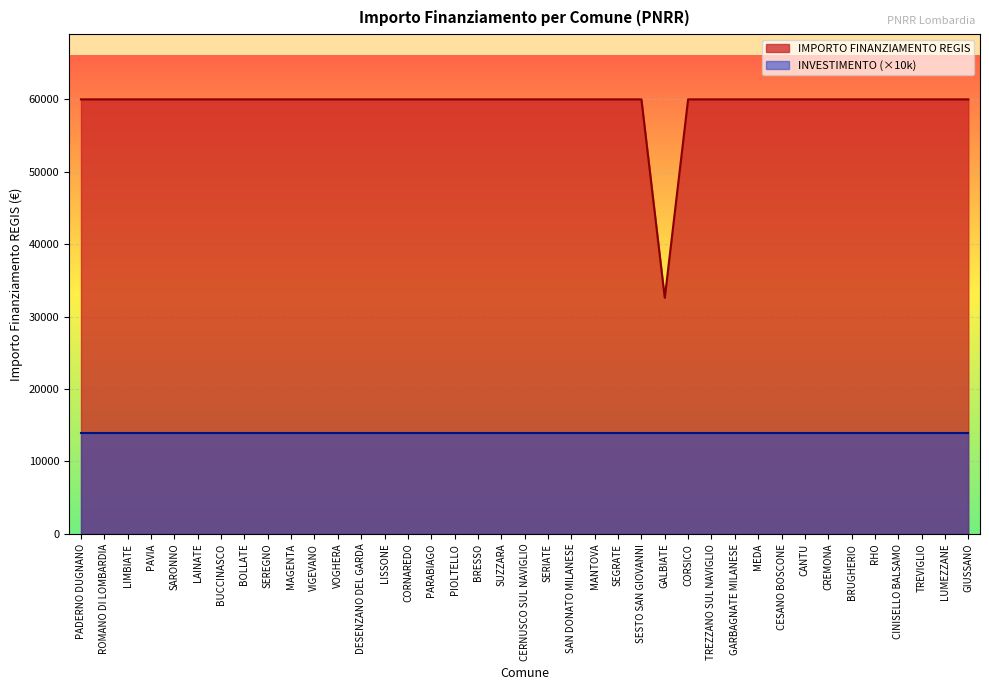

Reading left to right, extract all data points from this chart.

59966	59966	59966	59966	59966	59966	59966	59966	59966	59966	59966	59966	59966	59966	59966	59966	59966	59966	59966	59966	59966	59966	59966	59966	59966	32589	59966	59966	59966	59966	59966	59966	59966	59966	59966	59966	59966	59966	59966